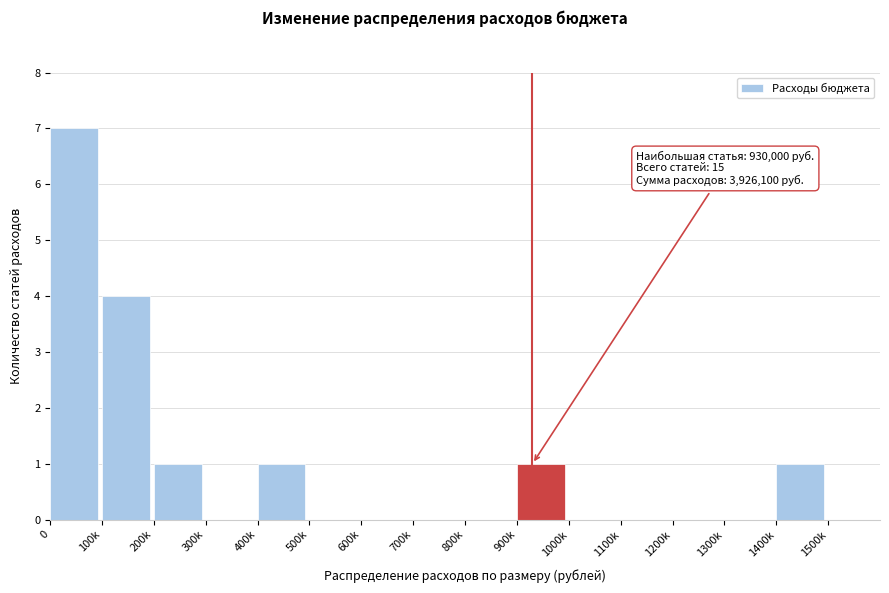

Reading left to right, what are all the values shown in this chart?

0=7	100k=4	200k=1	300k=0	400k=1	500k=0	600k=0	700k=0	800k=0	900k=1	1000k=0	1100k=0	1200k=0	1300k=0	1400k=1